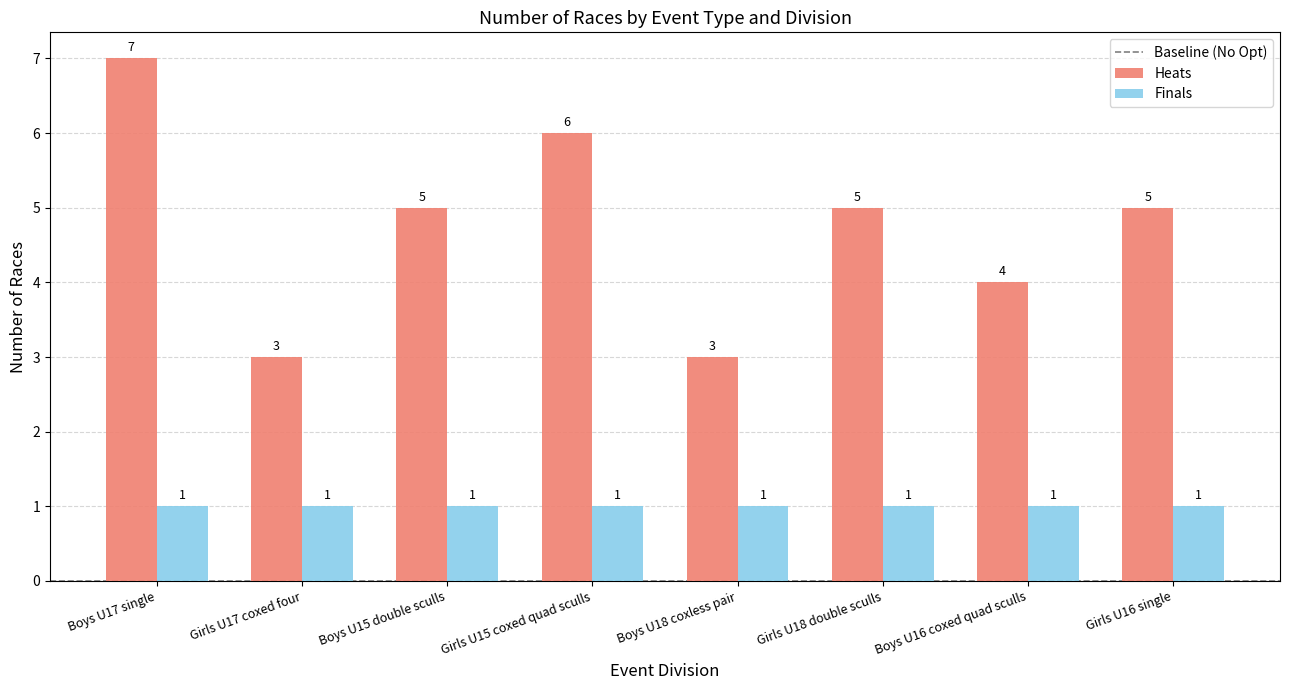

What is the greatest value displayed?

7